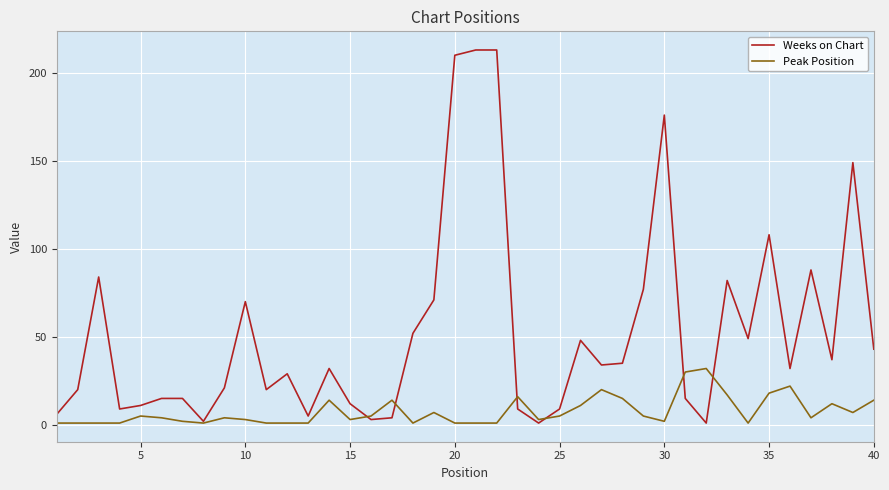

Which series has the largest range (max minus min)?

Weeks on Chart